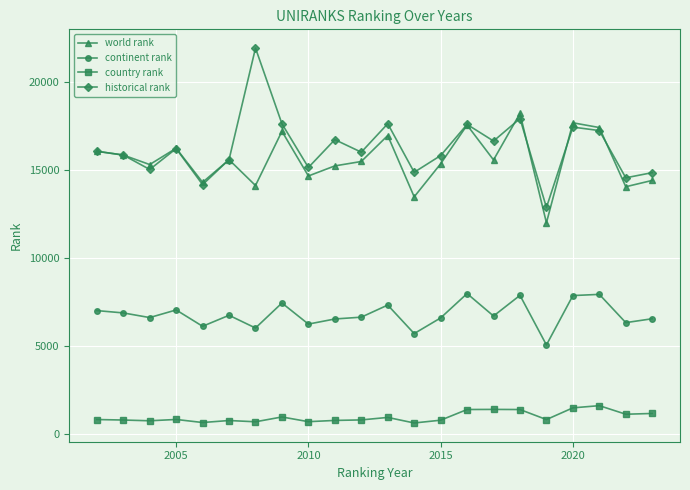

At how many categories does at least one series exceed 8517?

22